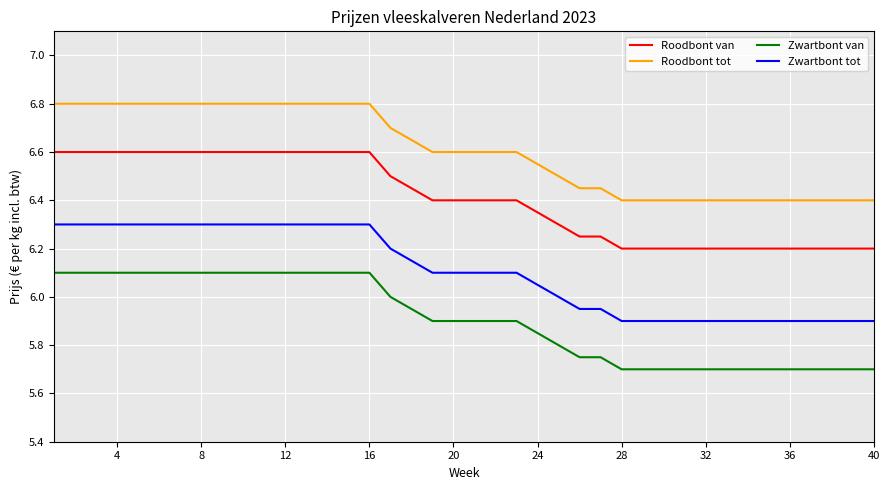

Which series has the largest total across all categories?

Roodbont tot